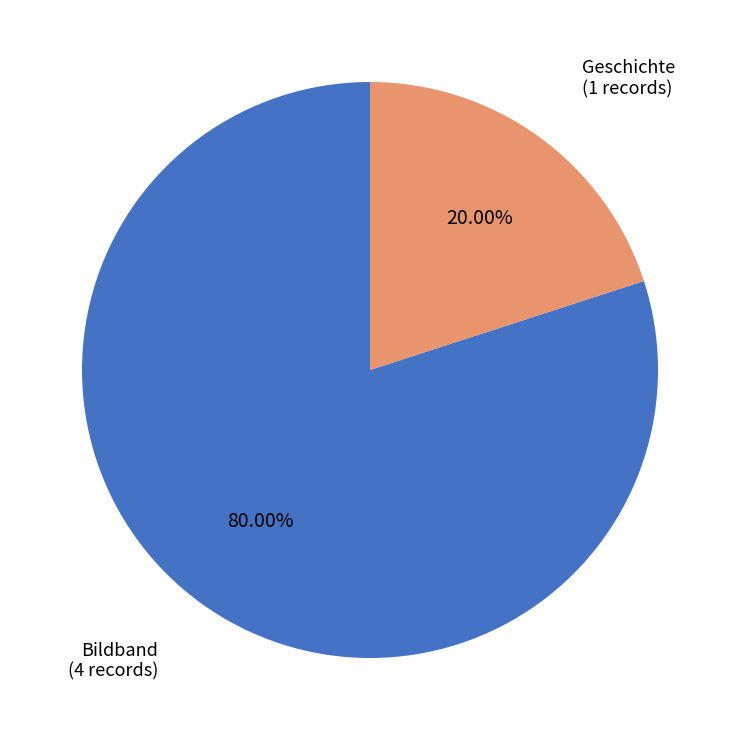

To the nearest percent, what percentage of the pie is Bildband?

80%